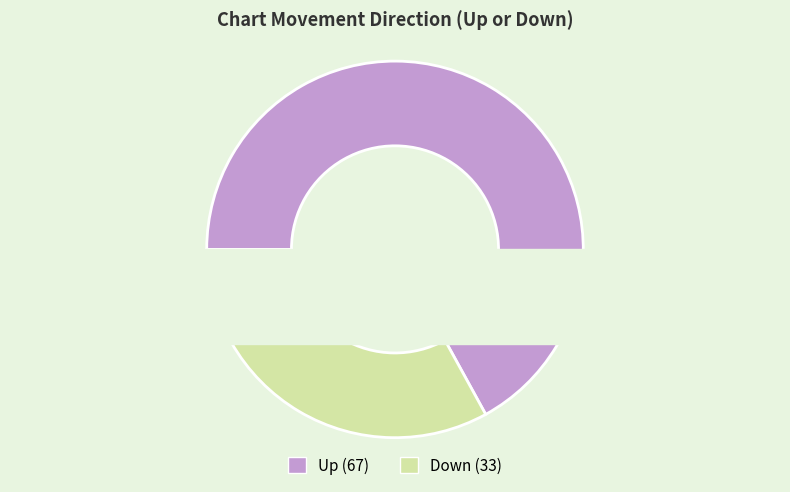

True or false: up accounts for 67% of the total.

True